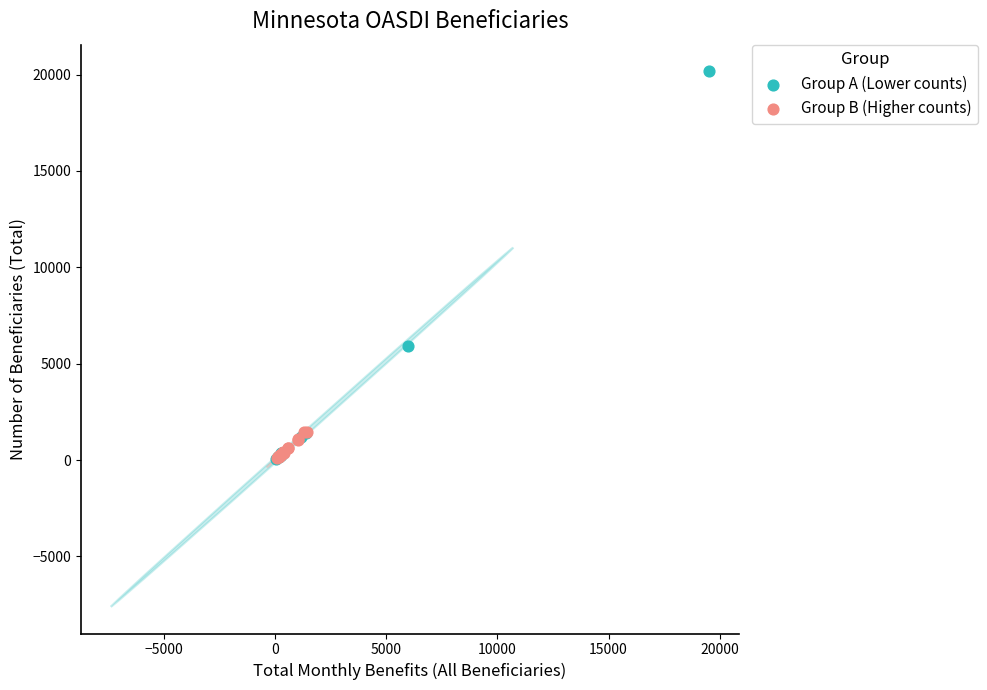

Which series has the widest spread of Y values?

Group A (Lower counts)